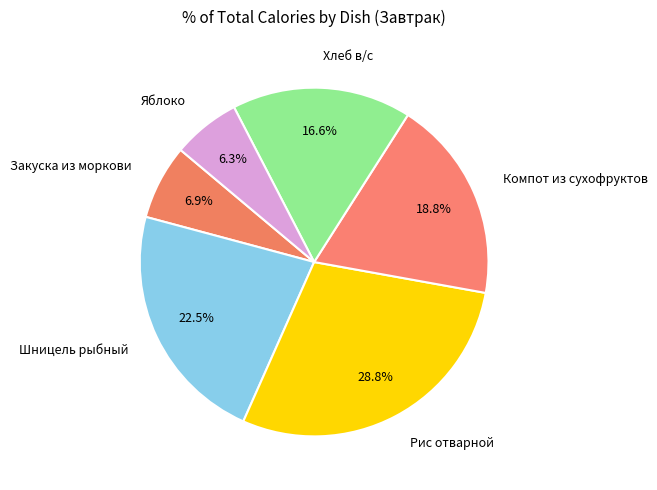

Is it true that Рис отварной is 43% of the pie?

False